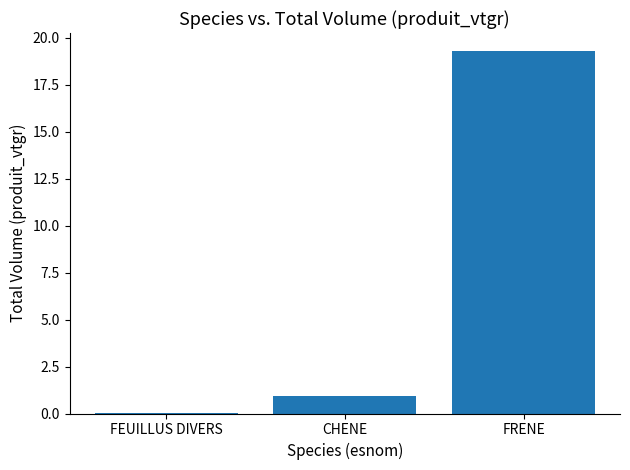

Which has a higher value, CHENE or FEUILLUS DIVERS?

CHENE